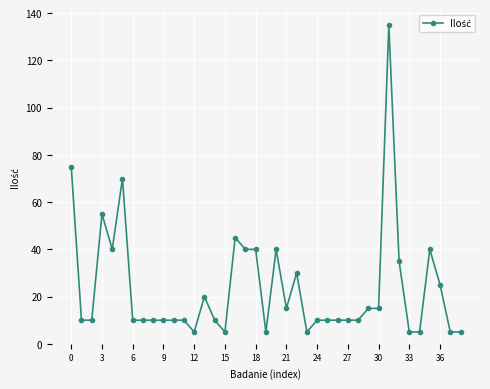

What is the value of the 8th point from the left?

10